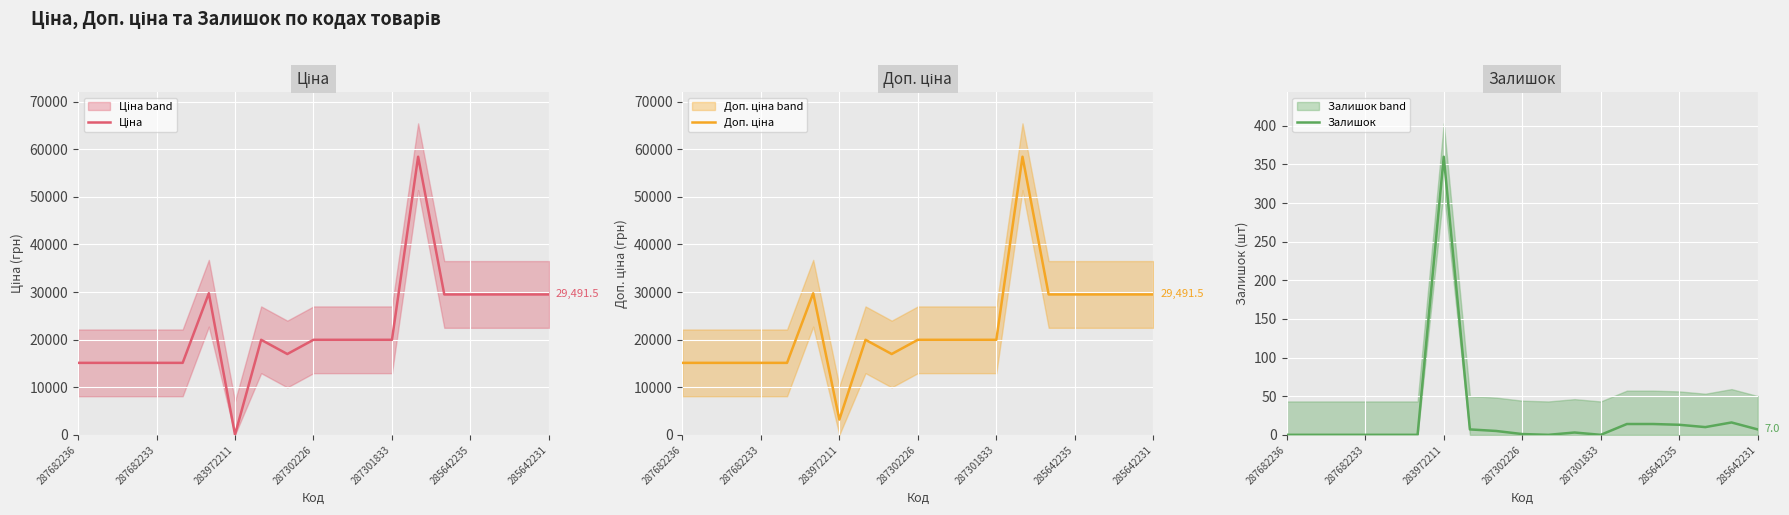

Does the chart display data point markers on the line(s)?

No